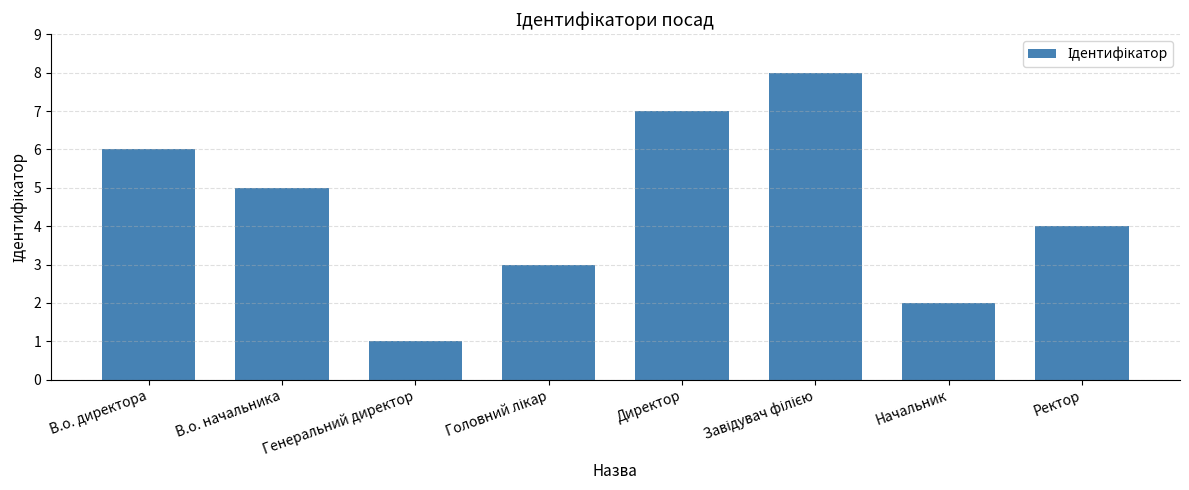

What is the difference between the second highest and second lowest values?

5